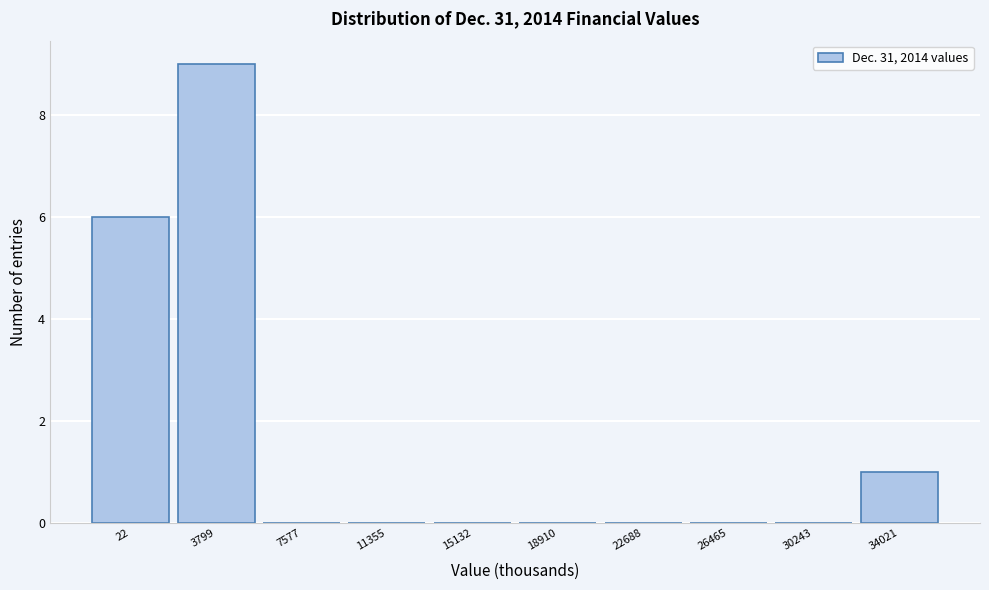

Reading right to left, list all the values displayed in this chart.

34021=1	30243=0	26465=0	22688=0	18910=0	15132=0	11355=0	7577=0	3799=9	22=6